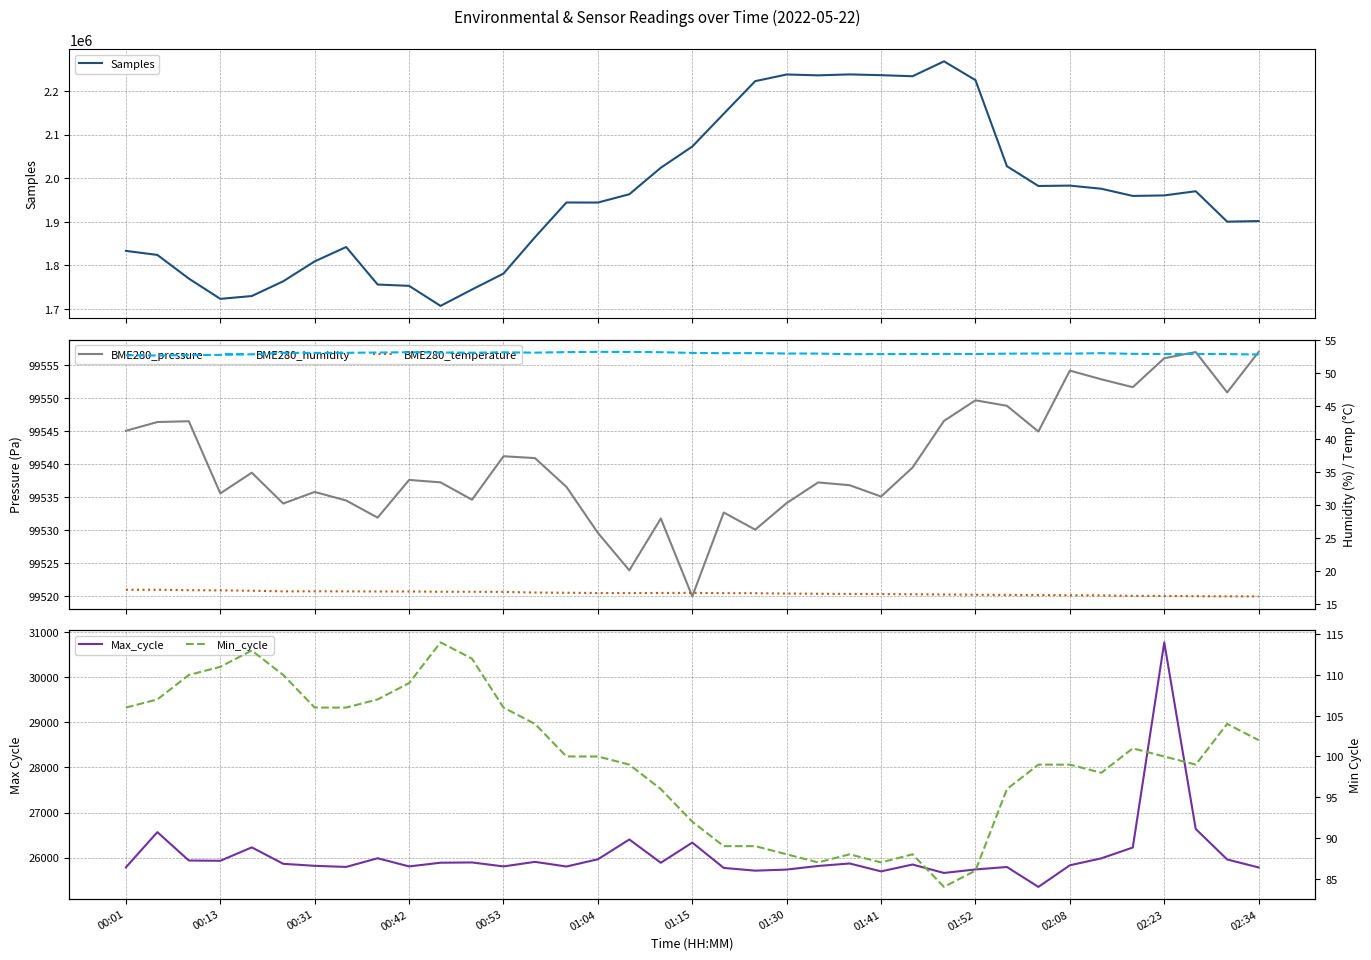

What is the difference between the maximum and minimum values in the BME280_pressure series?

37.1